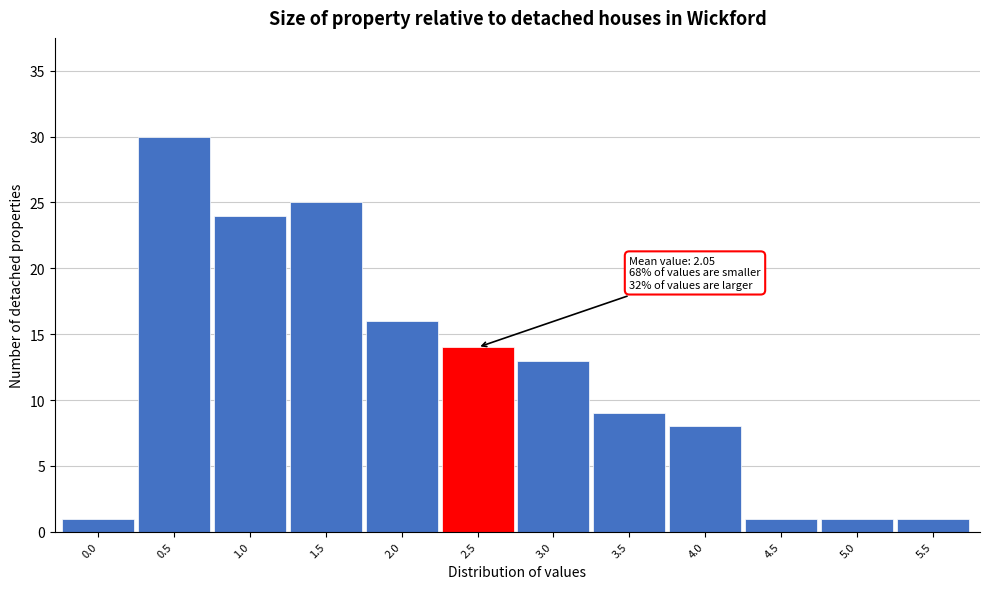

Reading left to right, what are all the values shown in this chart?

0.0=1	0.5=30	1.0=24	1.5=25	2.0=16	2.5=14	3.0=13	3.5=9	4.0=8	4.5=1	5.0=1	5.5=1